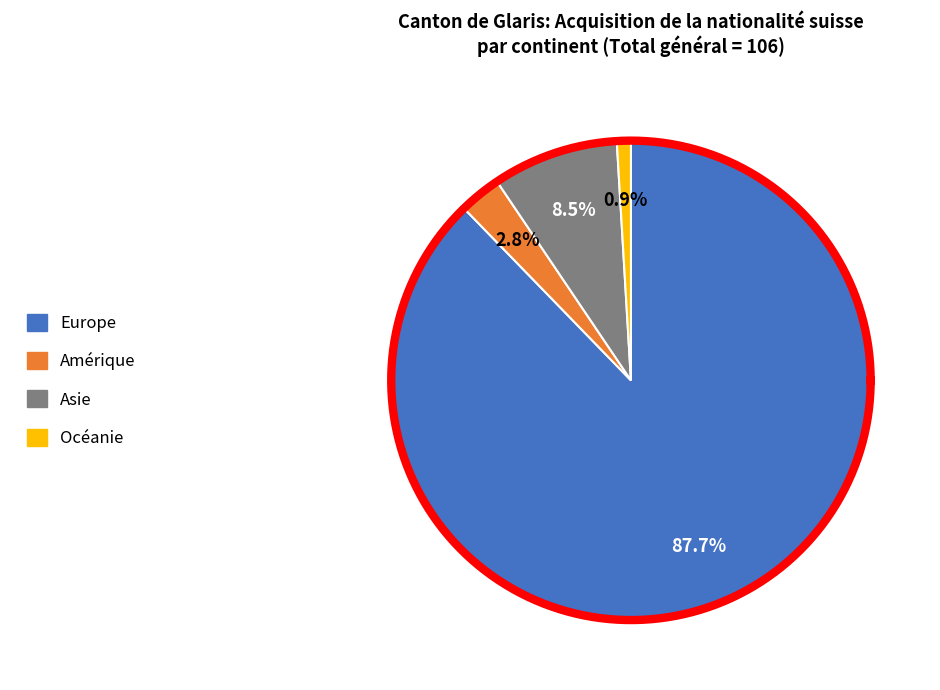

Does Afrique represent more than half of the total?

No